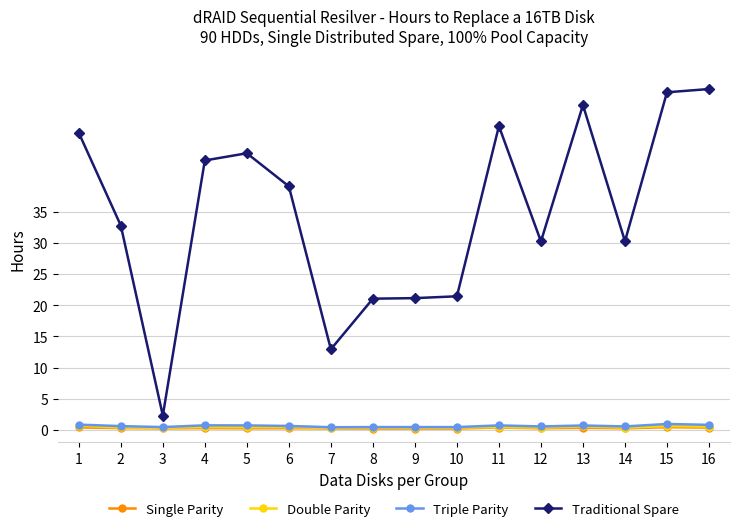

Where is the first local minimum for Traditional Spare?

3